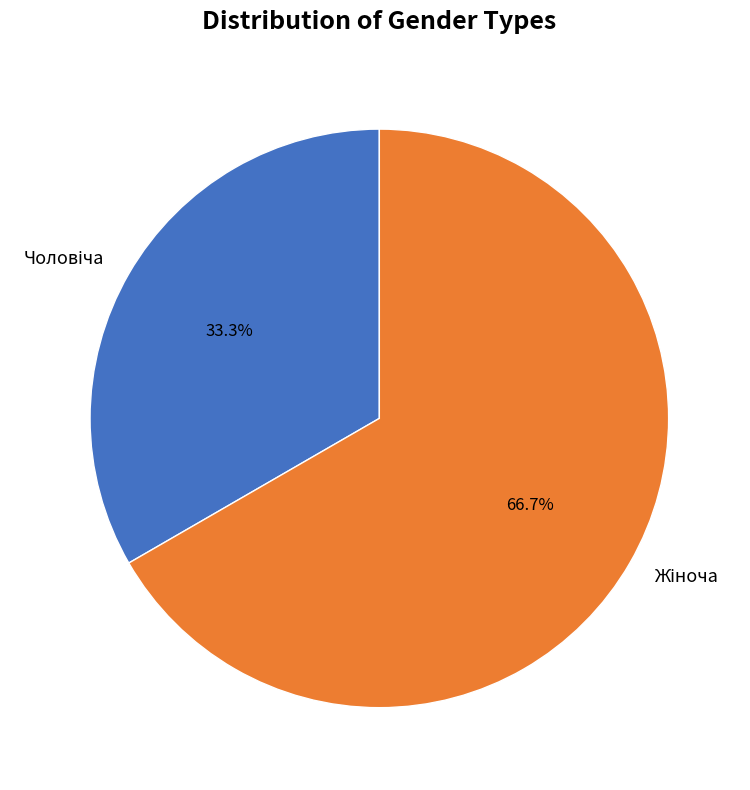

How many segments does this pie chart have?

2